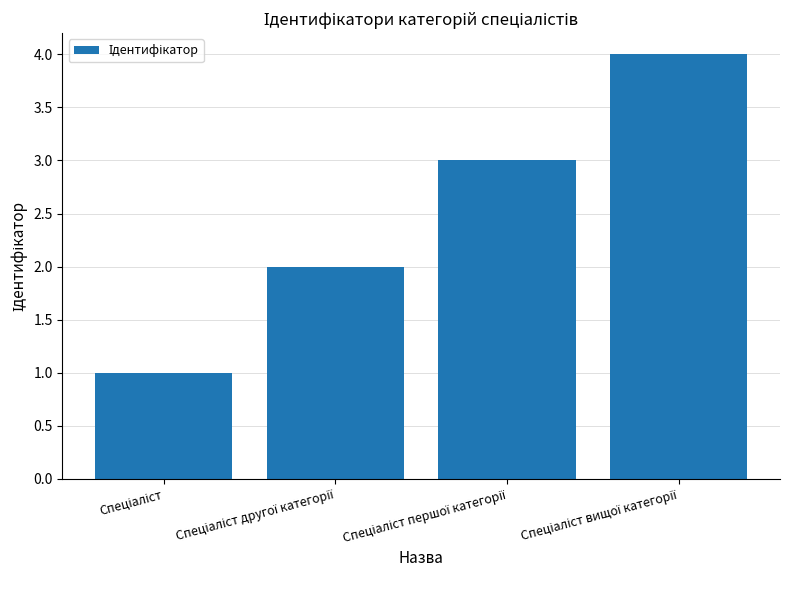

What is the sum of all values?

10